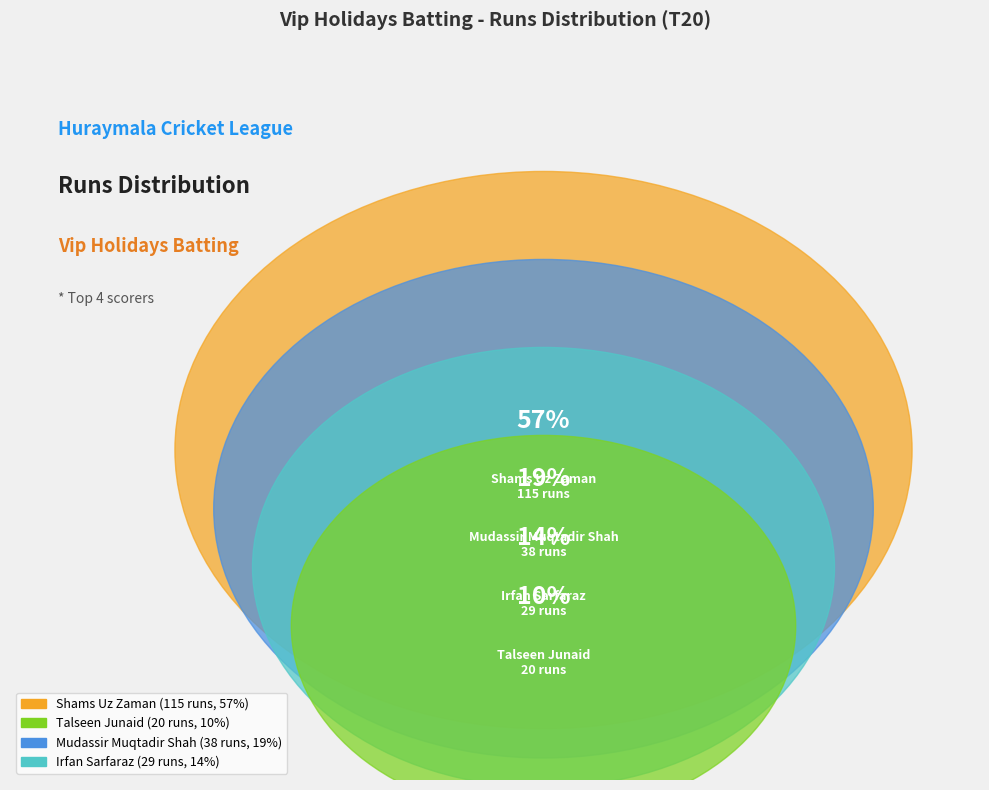

What is the majority slice?

Shams Uz Zaman